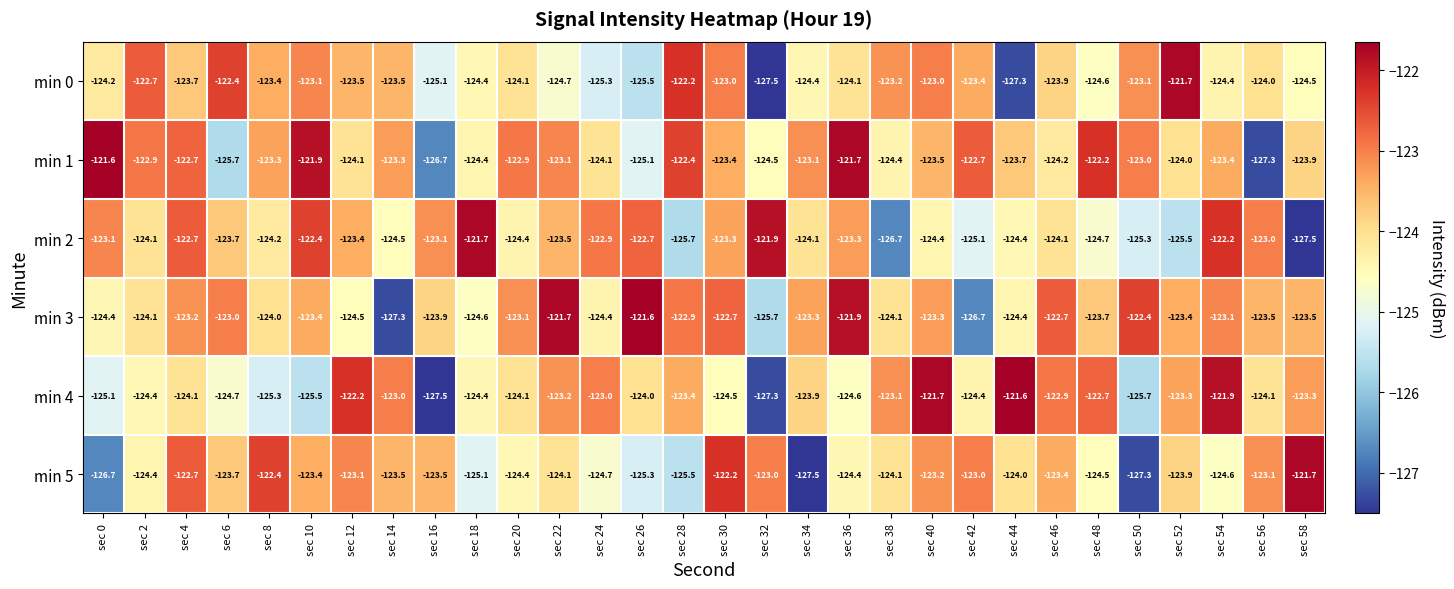

Count the number of categories in the chart.

30